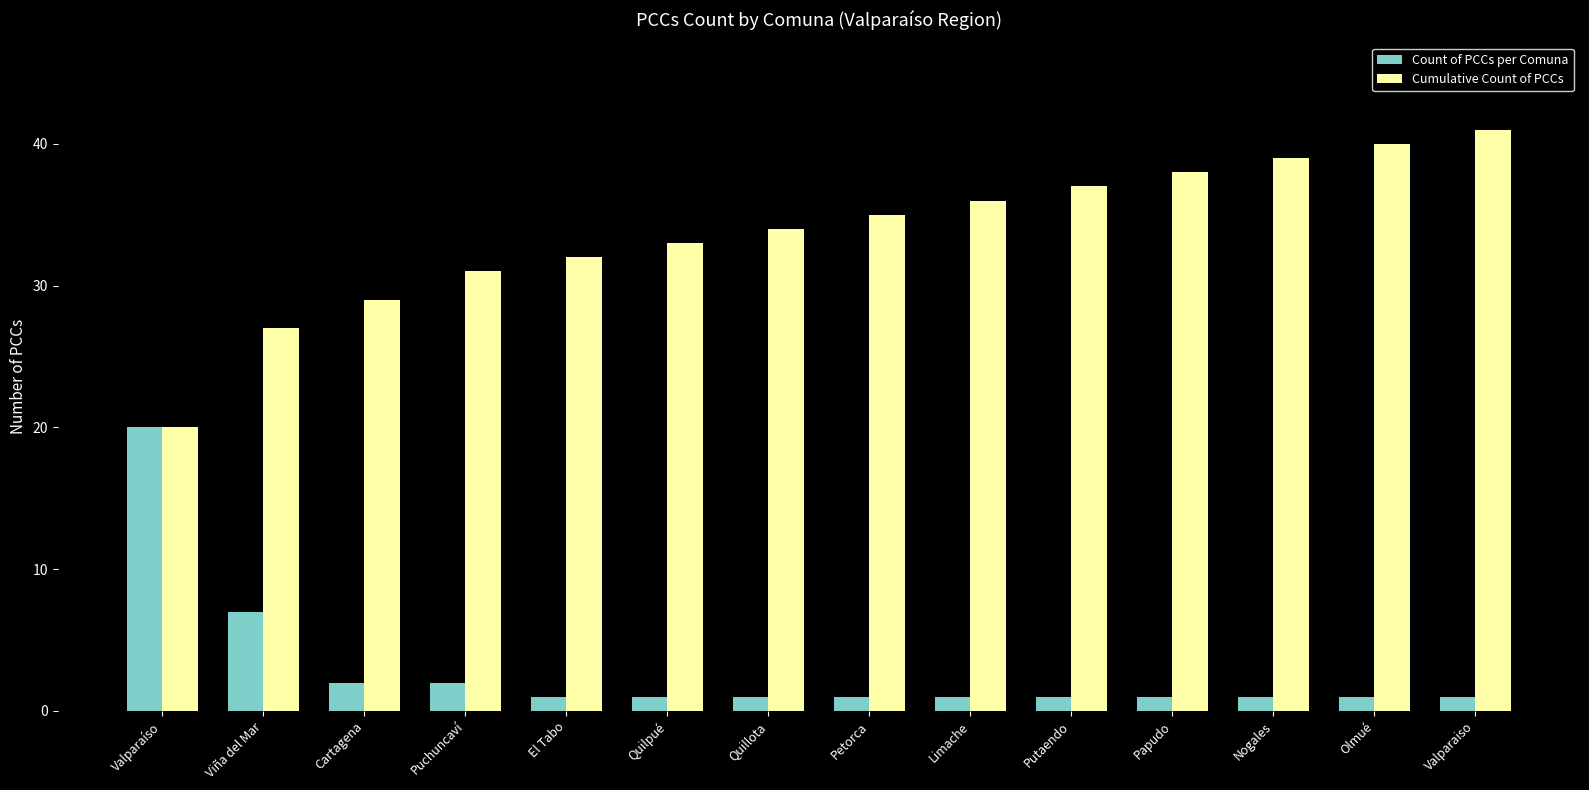

How many bars are there in total?

28